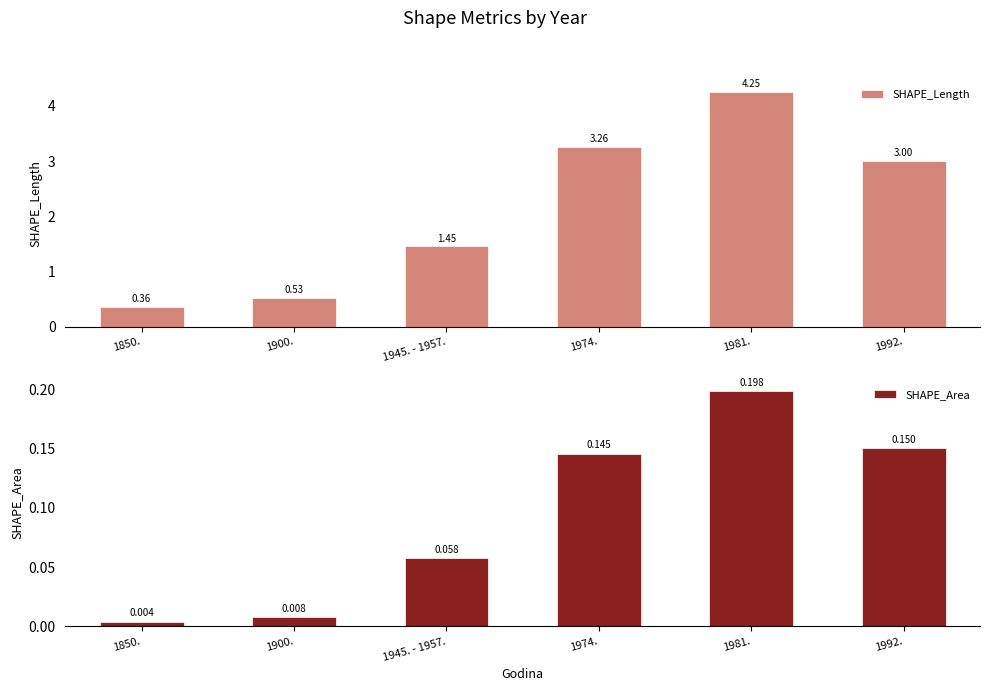

Does the chart contain any negative values?

No